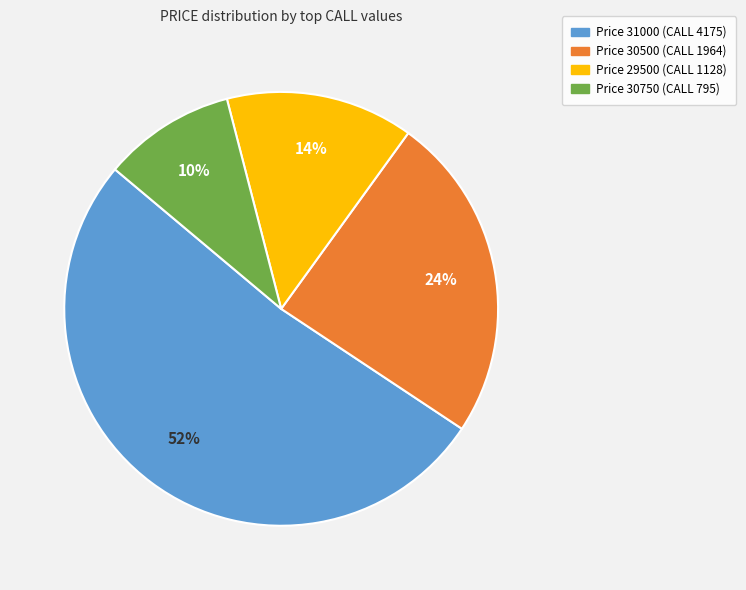

To the nearest percent, what is the difference between the largest and smallest slice percentages?

42%